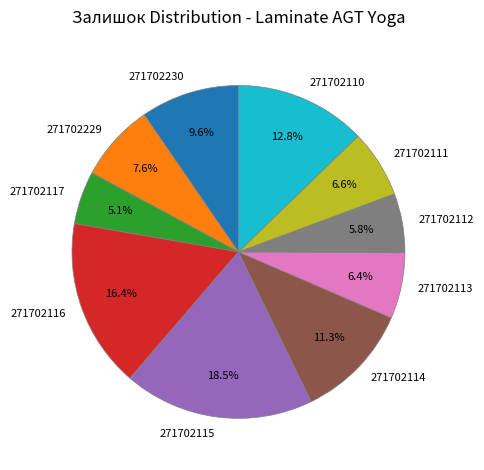

To the nearest percent, what is the combined percentage of 271702113 and 271702116?

23%